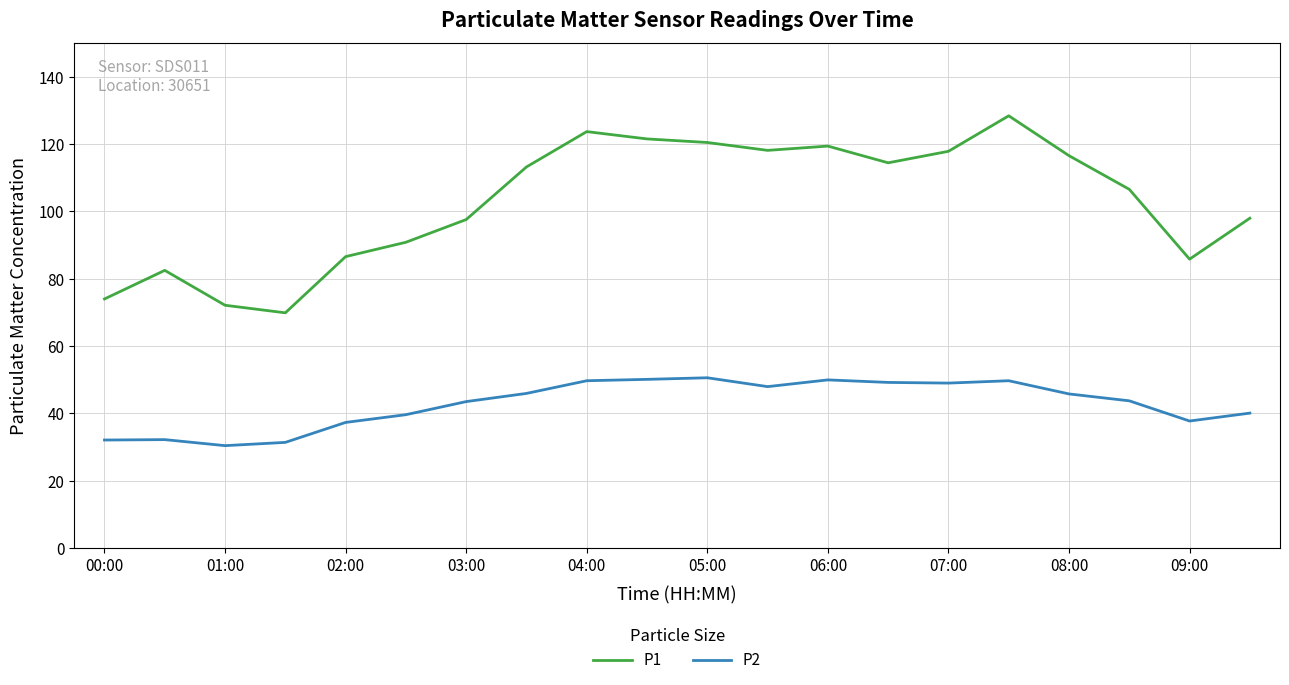

Which series has the largest range (max minus min)?

P1